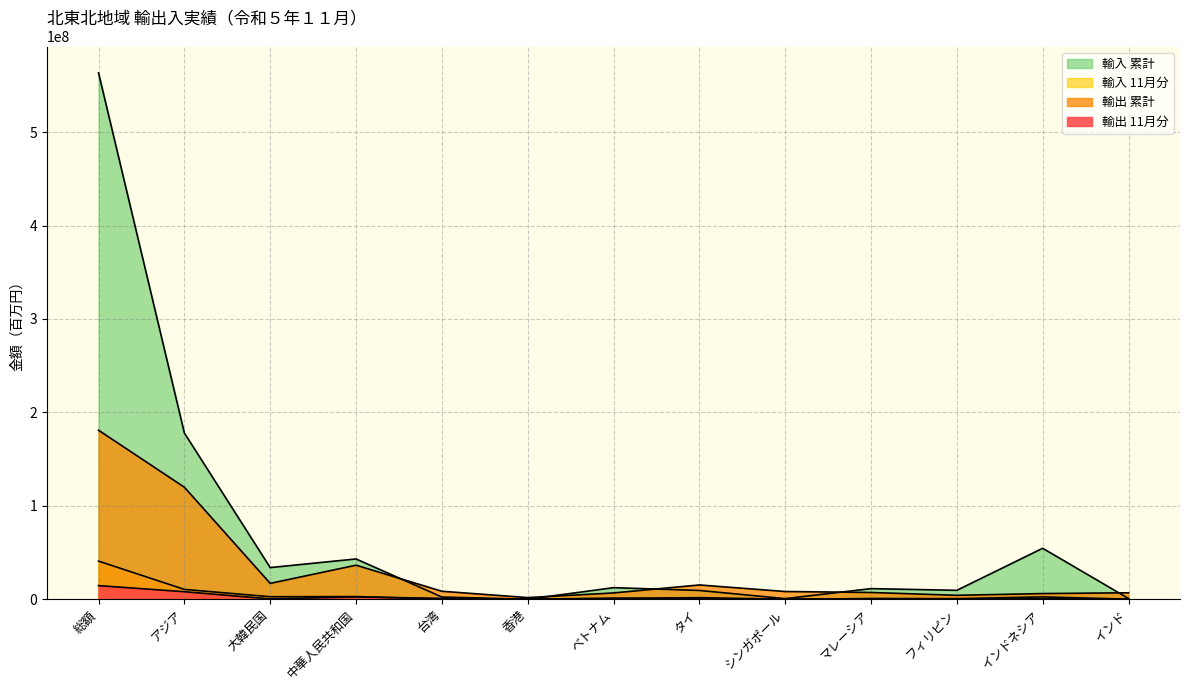

Reading right to left, what are all the values shown in this chart?

輸出 11月分: インド=82929	インドネシア=480868	フィリピン=369509	マレーシア=620936	シンガポール=69888	タイ=1622977	ベトナム=1005495	香港=42219	台湾=910817	中華人民共和国=2434841	大韓民国=344358	アジア=8036555	総額=14549678
輸出 累計: インド=6880741	インドネシア=6050704	フィリピン=4200198	マレーシア=7205916	シンガポール=8241791	タイ=15256349	ベトナム=6711226	香港=1720610	台湾=8517909	中華人民共和国=36403977	大韓民国=16955837	アジア=119887578	総額=180900638
輸入 11月分: インド=48259	インドネシア=2467193	フィリピン=590948	マレーシア=624901	シンガポール=7650	タイ=272989	ベトナム=811254	香港=5779	台湾=149903	中華人民共和国=2826573	大韓民国=2660583	アジア=10481517	総額=40777132
輸入 累計: インド=771760	インドネシア=54533098	フィリピン=9514411	マレーシア=11330882	シンガポール=628472	タイ=9374713	ベトナム=12347463	香港=5779	台湾=2347085	中華人民共和国=43089943	大韓民国=33865265	アジア=177941639	総額=563471827